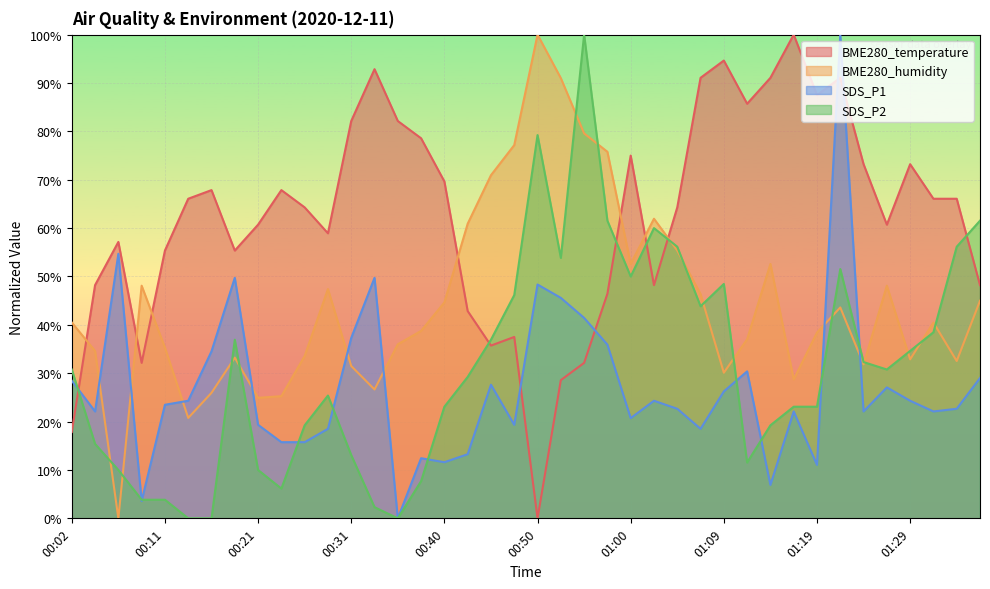

What is the total value across all series at 01:34?

177.4